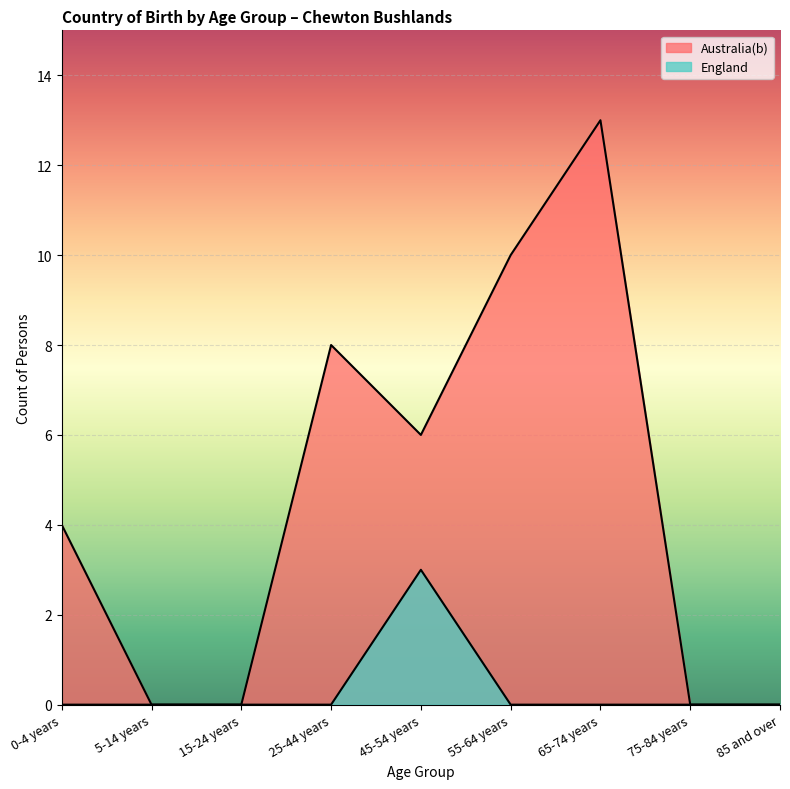

The Australia(b) series shows 6 at 0-4 years. True or false?

False